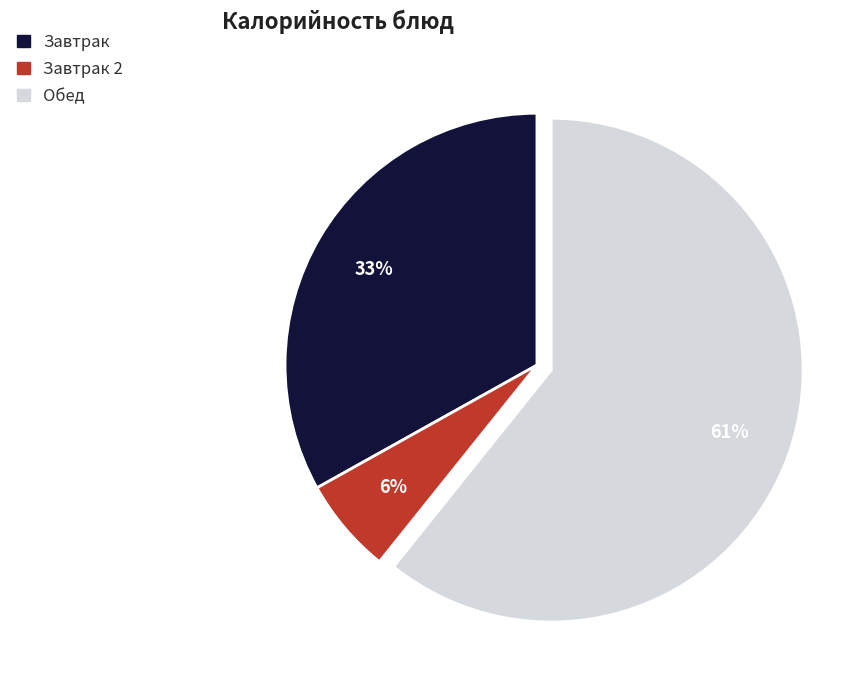

To the nearest percent, what is the difference between the largest and smallest slice percentages?

55%